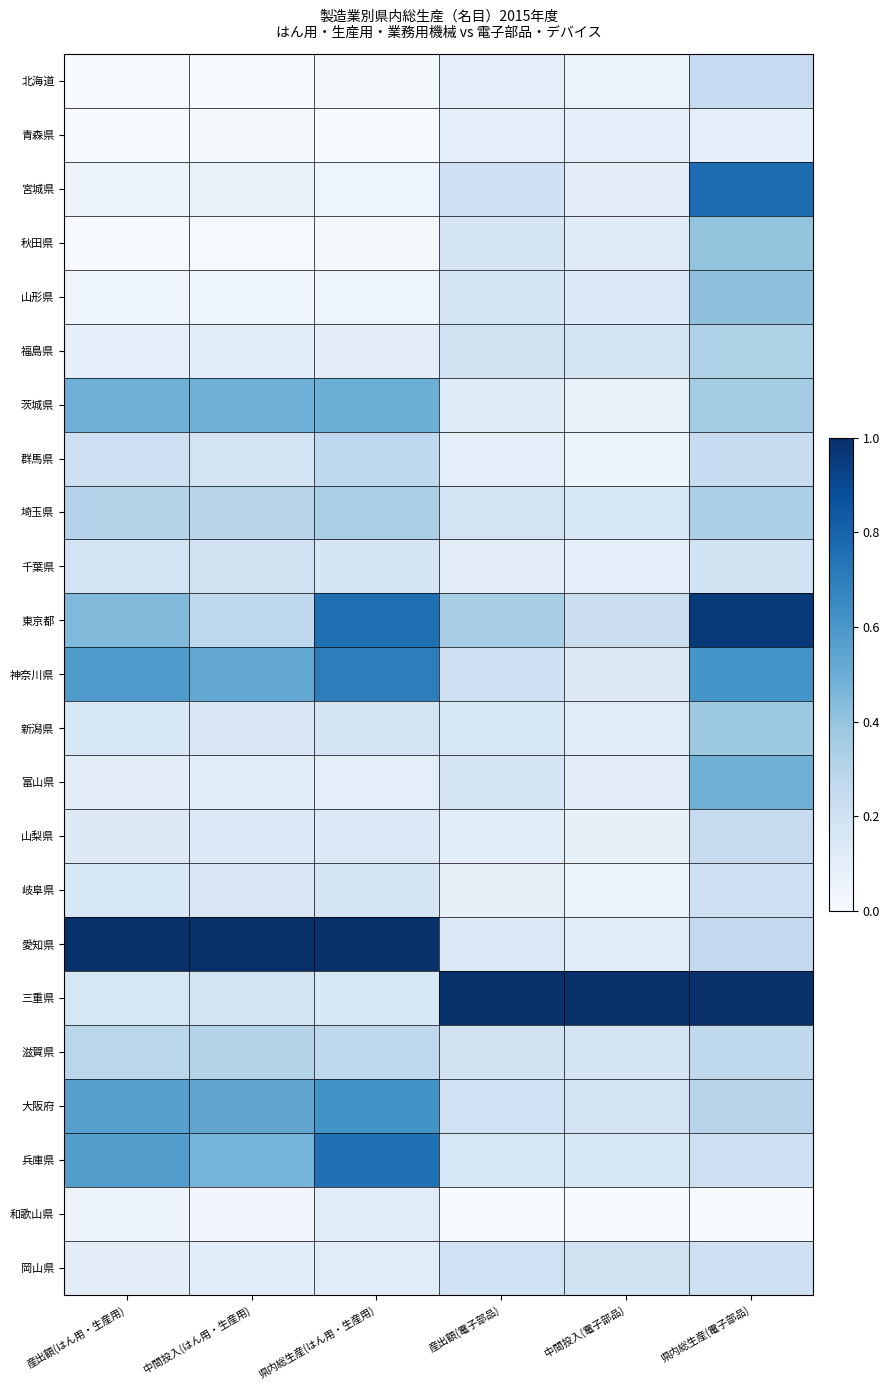

At which category is the sum across all series the highest?

県内総生産(電子部品)